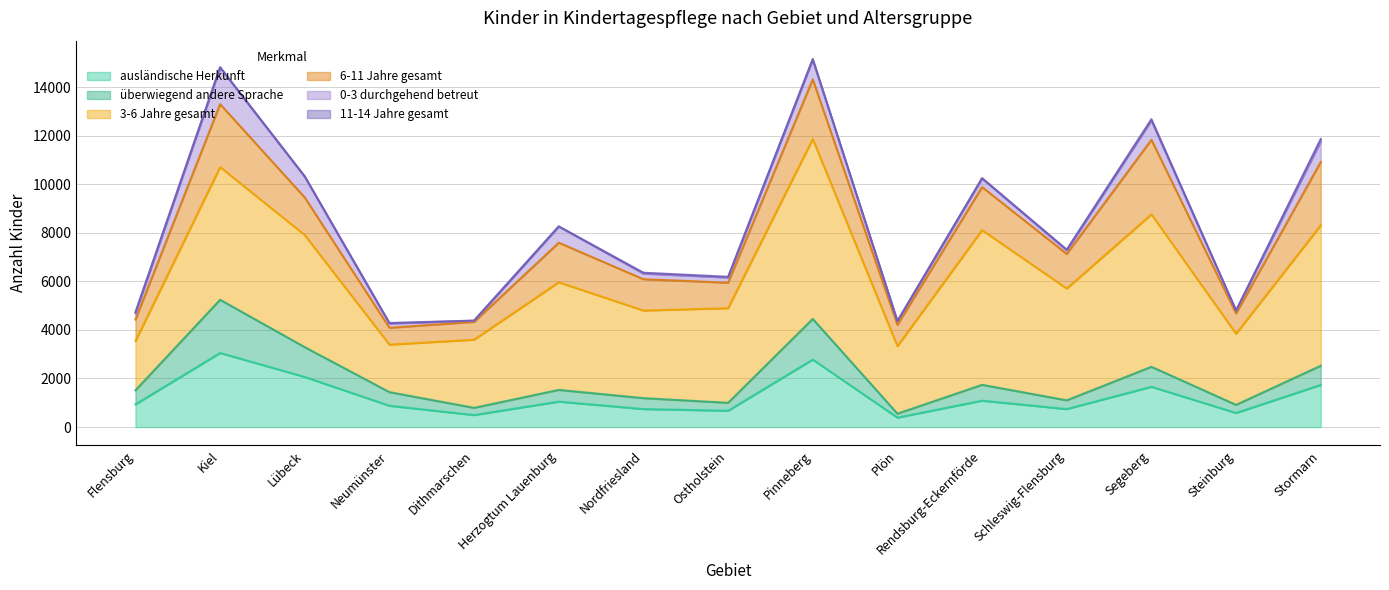

True or false: 11-14 Jahre gesamt and 0-3 durchgehend betreut intersect in this chart.

False